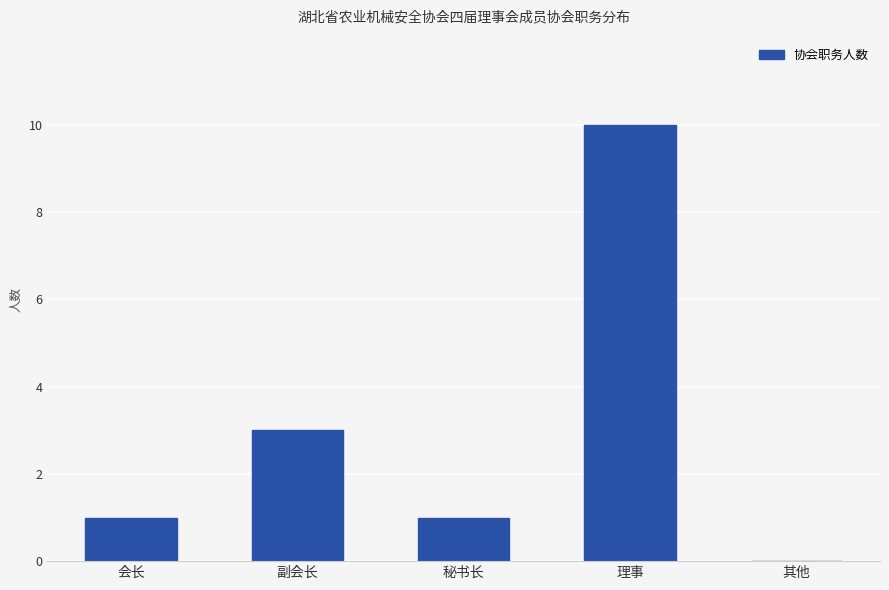

Is it true that the value at 副会长 is 3?

True